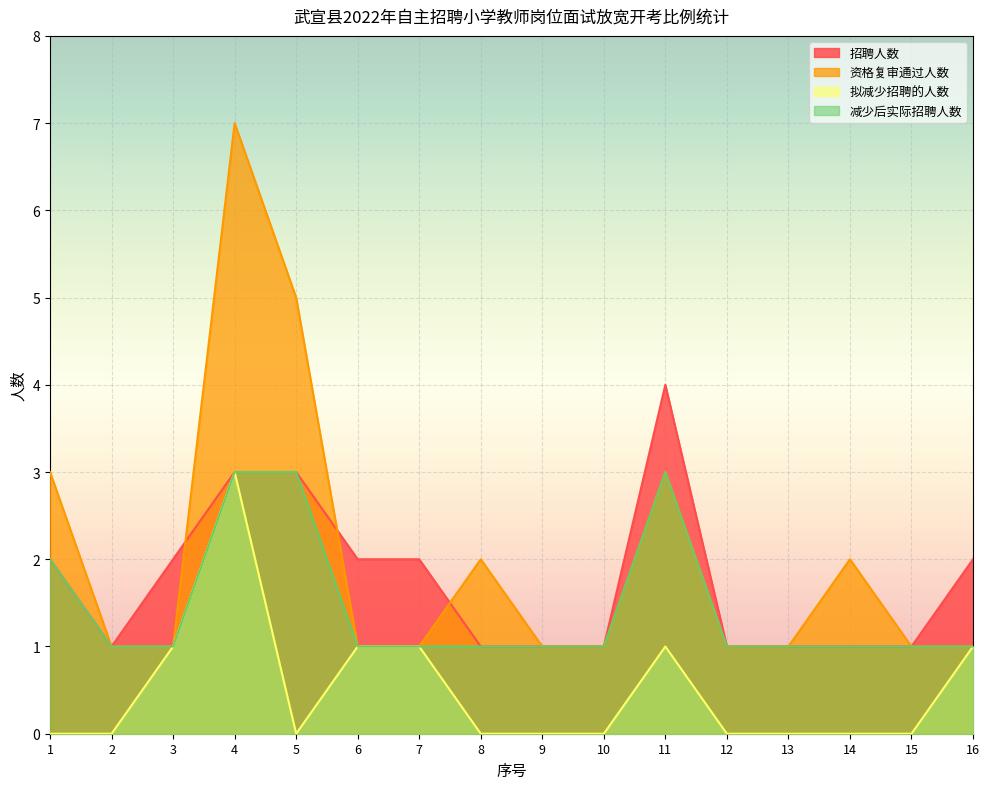

Rank the series at 15 from lowest to highest value.

拟减少招聘的人数, 招聘人数, 资格复审通过人数, 减少后实际招聘人数